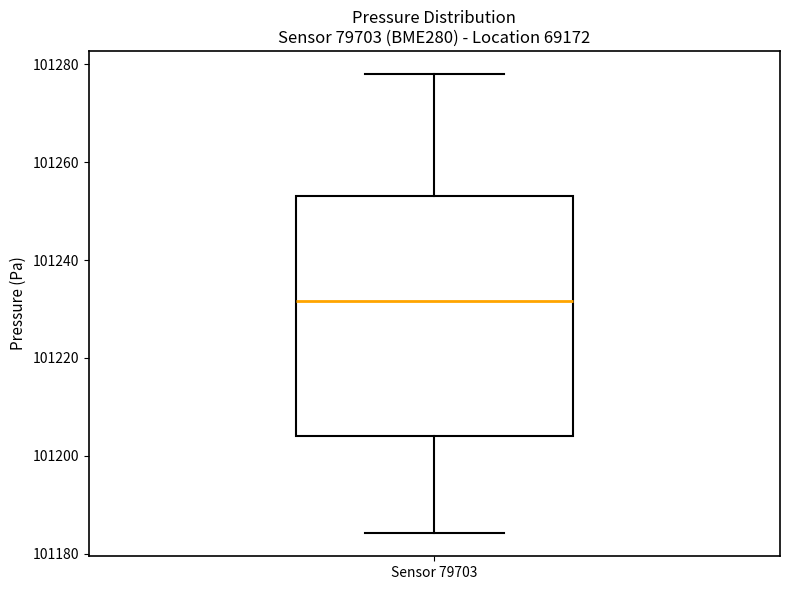

Where is the upper edge of the box for Sensor 79703 on the y-axis? The values are not printed on the chart, so give them approximately, as read against the axis.

101254